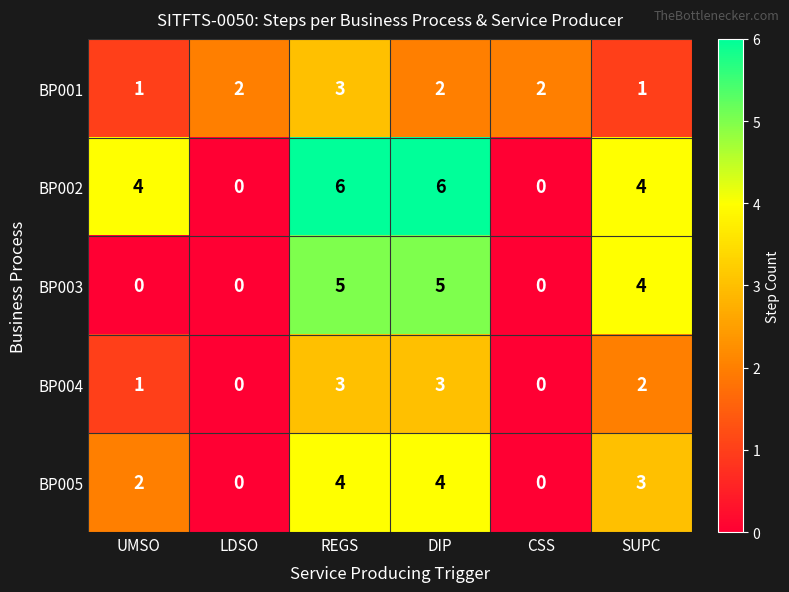

Read the BP002 value at REGS.

6